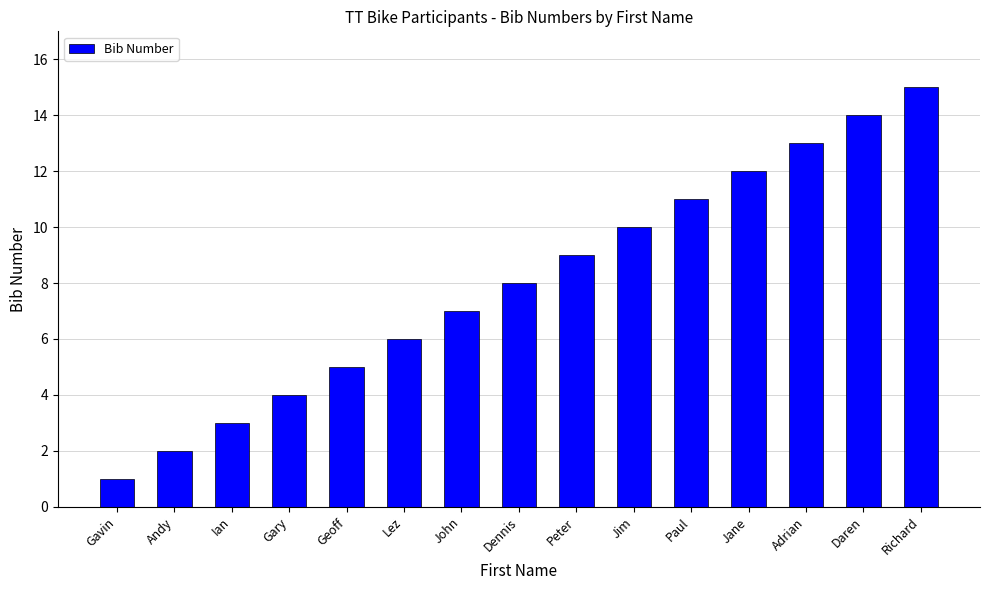

The value at Daren is 14. True or false?

True